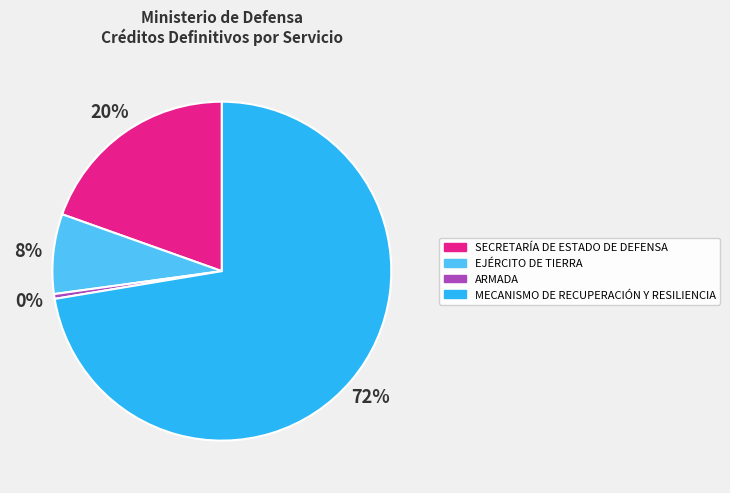

Is there any slice that represents more than half of the pie?

Yes